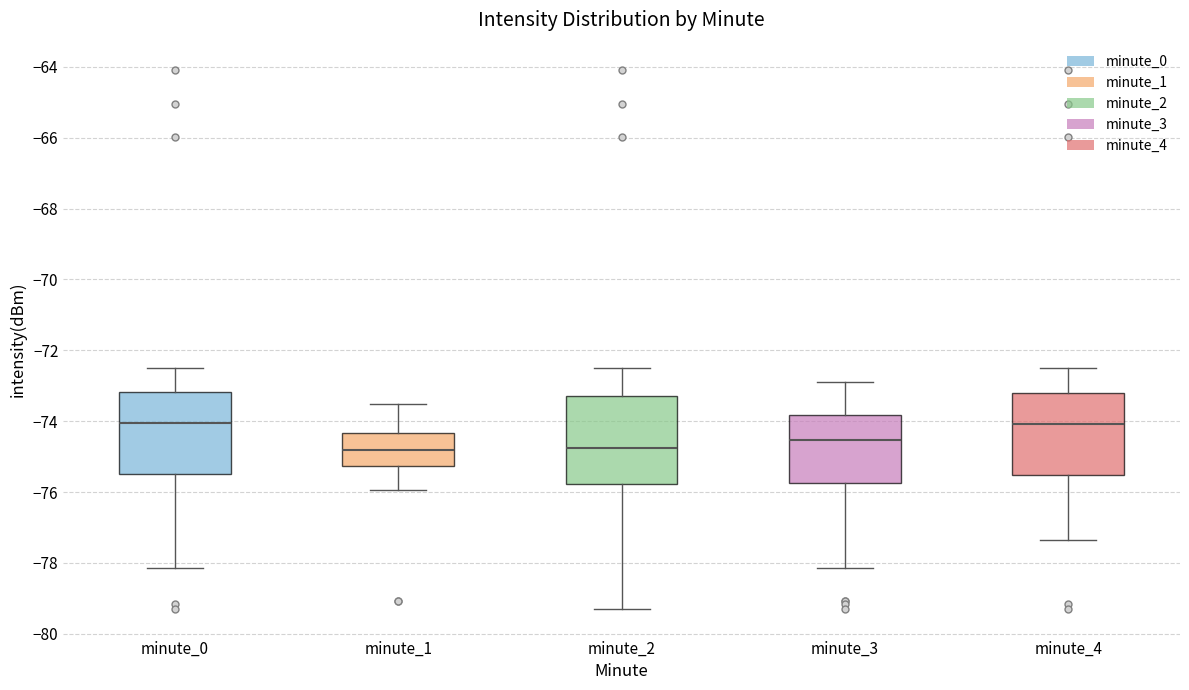

Where does the upper whisker of the box for minute_2 end on the y-axis? The values are not printed on the chart, so give them approximately, as read against the axis.

-72.6